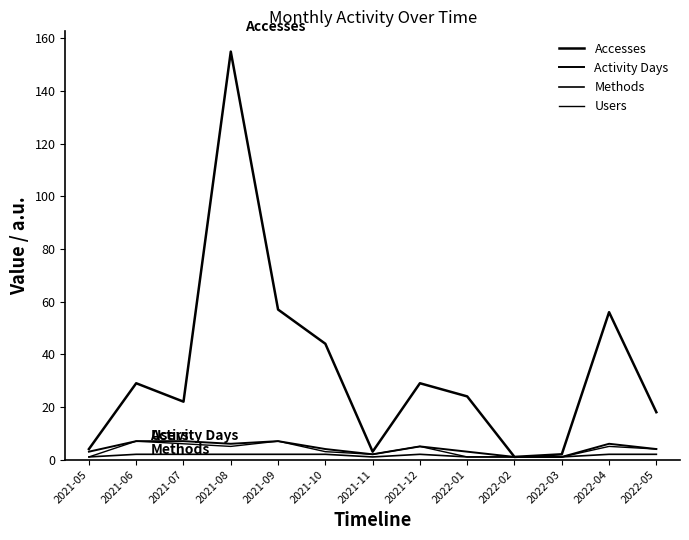

How many lines are shown in the chart?

4